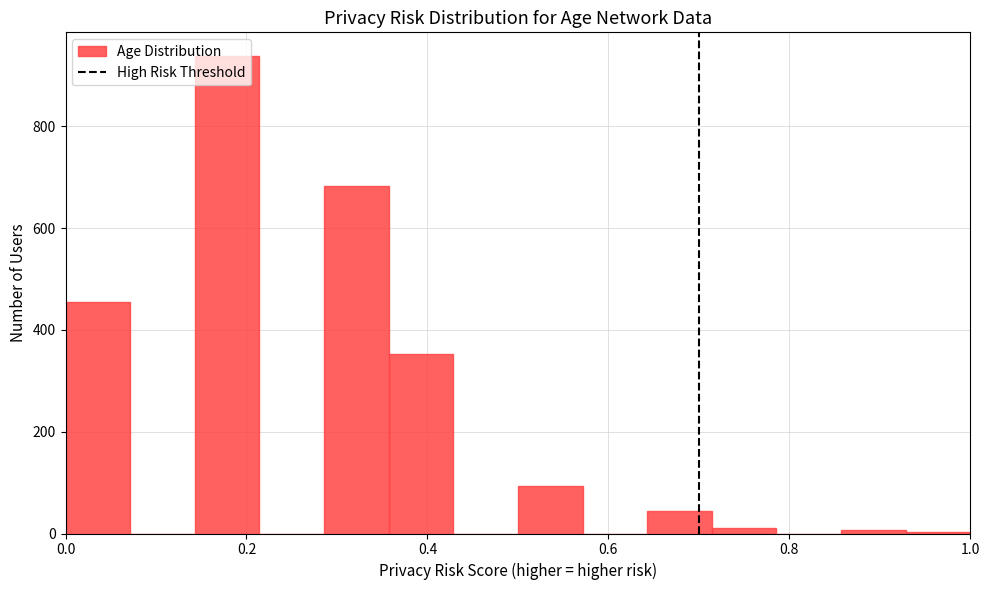

Around what value on the x-axis is the tallest bar? Give the approximate position of its centre, as read against the axis.

0.18